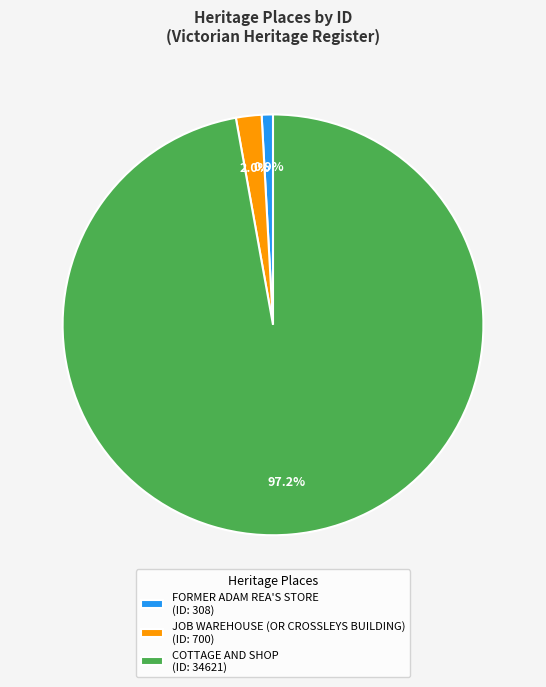

Count the number of slices in the pie.

3